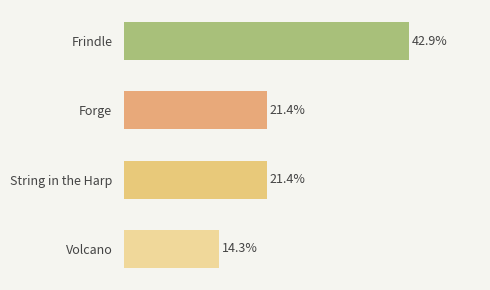

What is the label of the 3rd bar from the bottom?

Forge